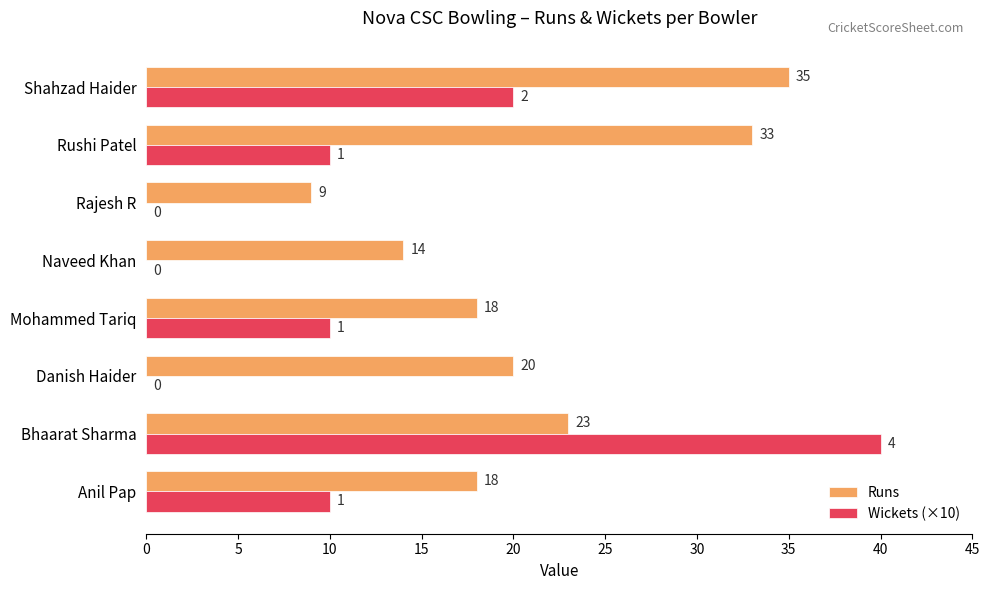

Is the value of Wickets (×10) at Bhaarat Sharma greater than the value of Runs at Rushi Patel?

Yes